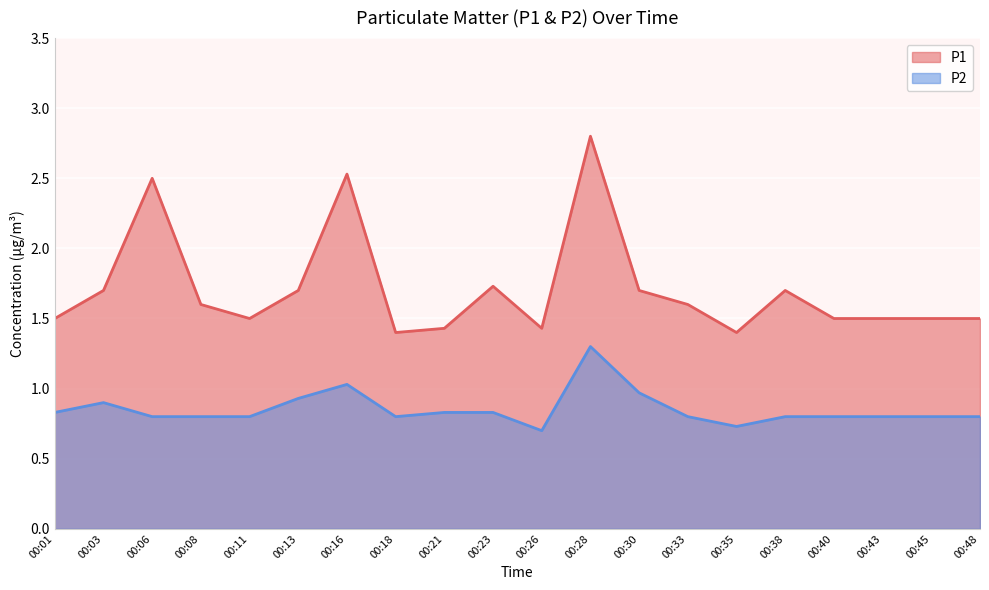

What is the sum of the P2 values at 00:06 and 00:01?

1.6